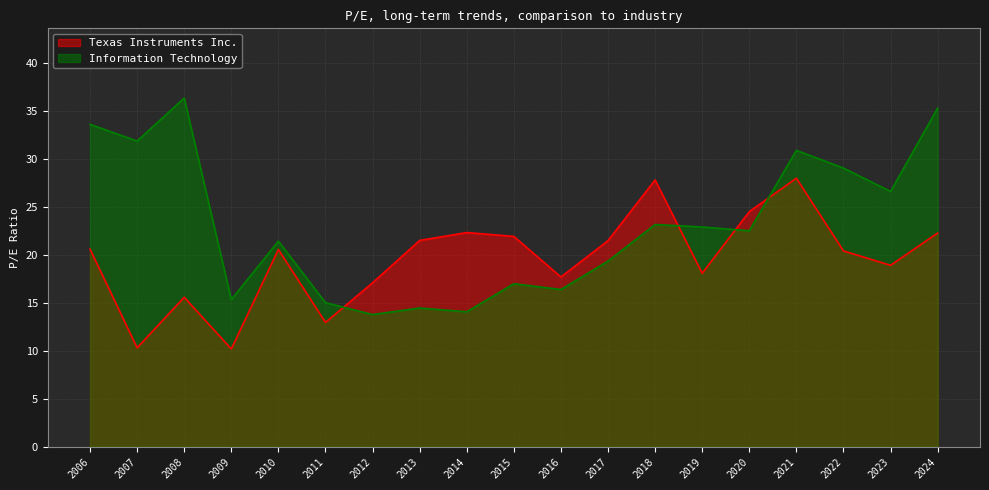

The value of Information Technology at 2012 is 9.5. True or false?

False